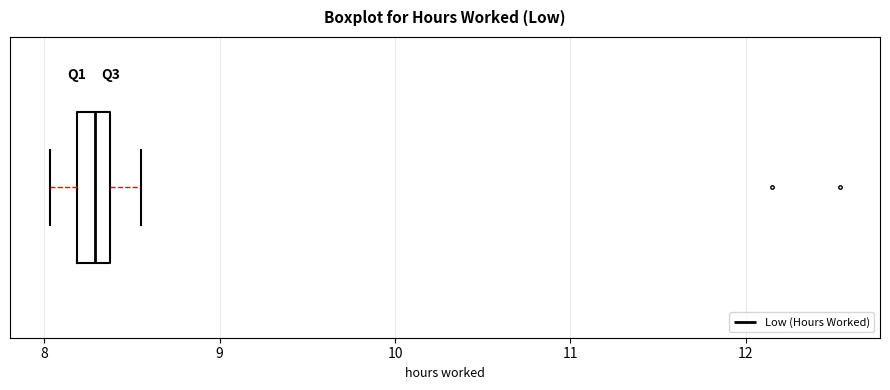

Read this box plot against the x-axis: the position of the median line, the range covered by the box, and the ends of both whiskers. The values are not printed on the chart, so give them approximately, as read against the axis.

median 8.3, box 8.2 to 8.4, whiskers 8.0 to 8.6